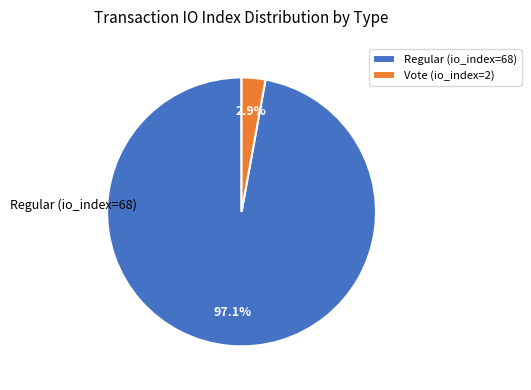

Which slice is the largest?

Regular (io_index=68)